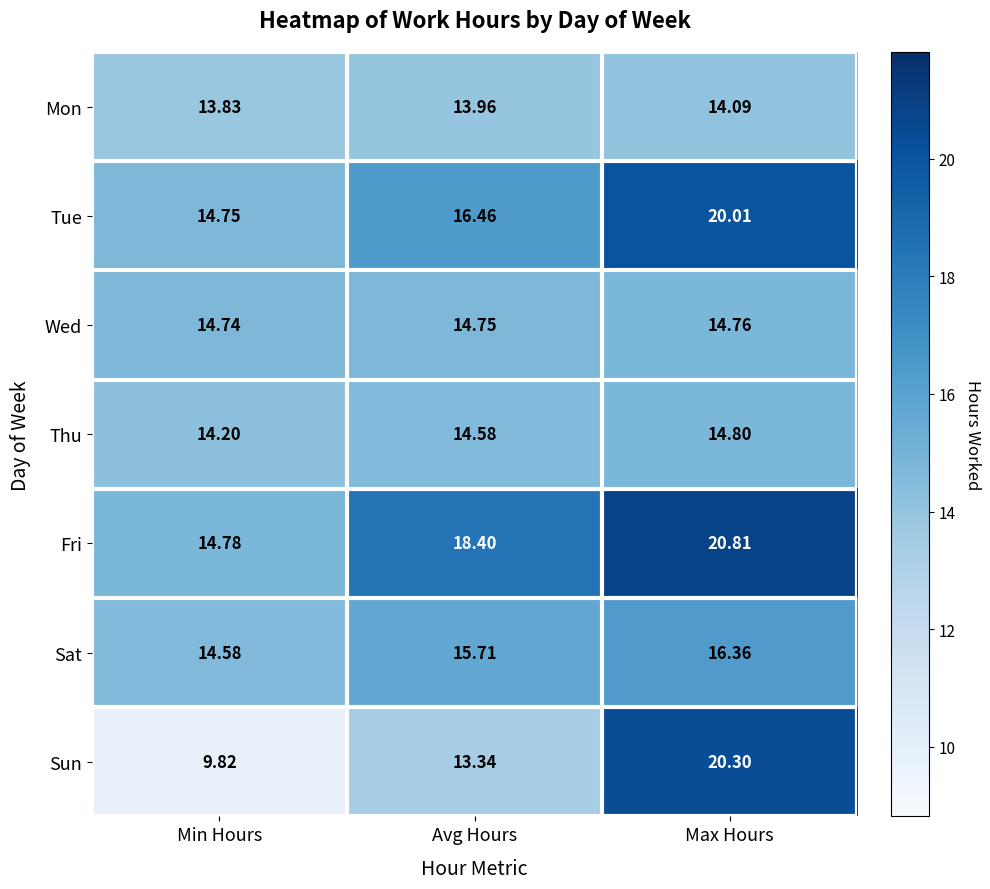

At which label is Sat closest to 15?

Min Hours